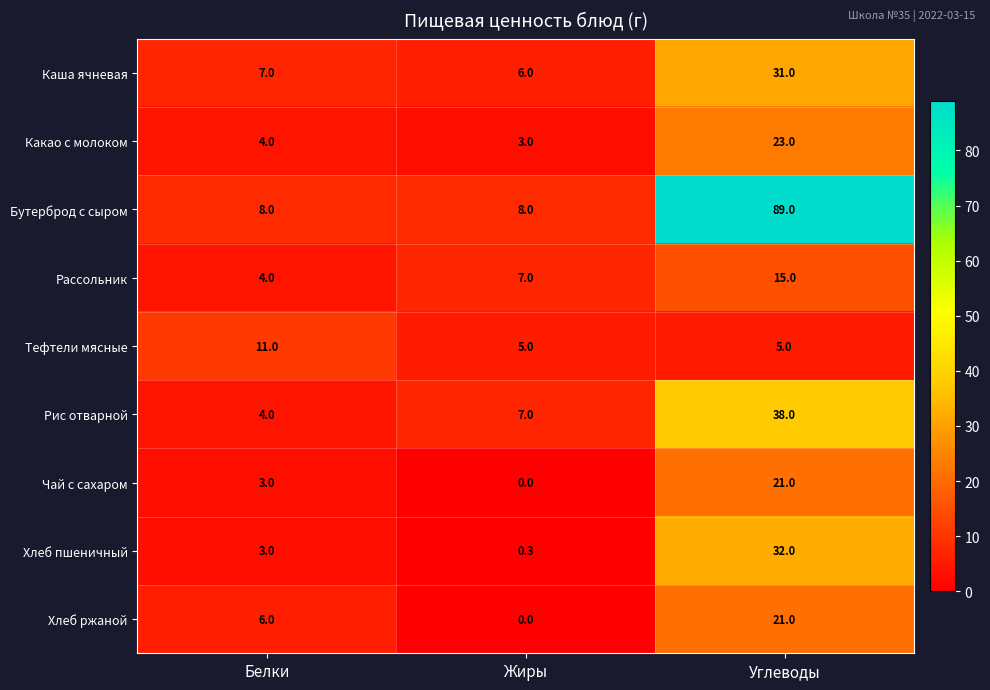

What is the lowest value of the Бутерброд с сыром series?

8.0